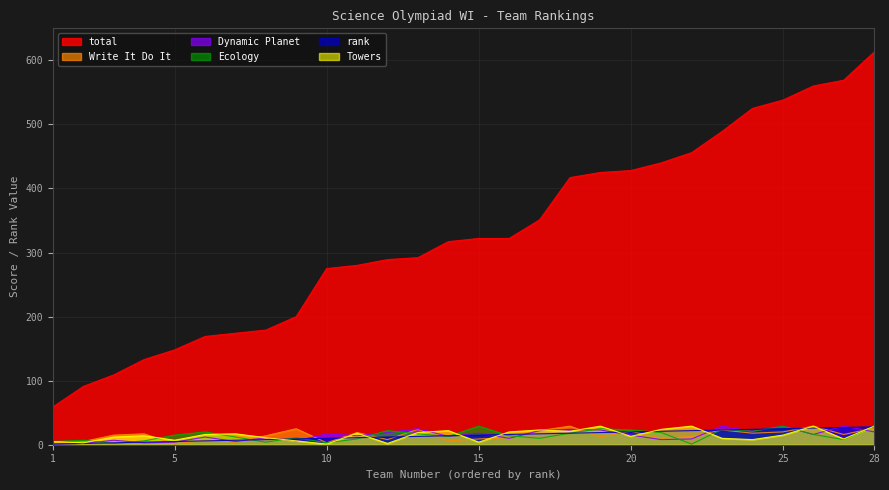

At which category does the chart reach its minimum across all series?

1